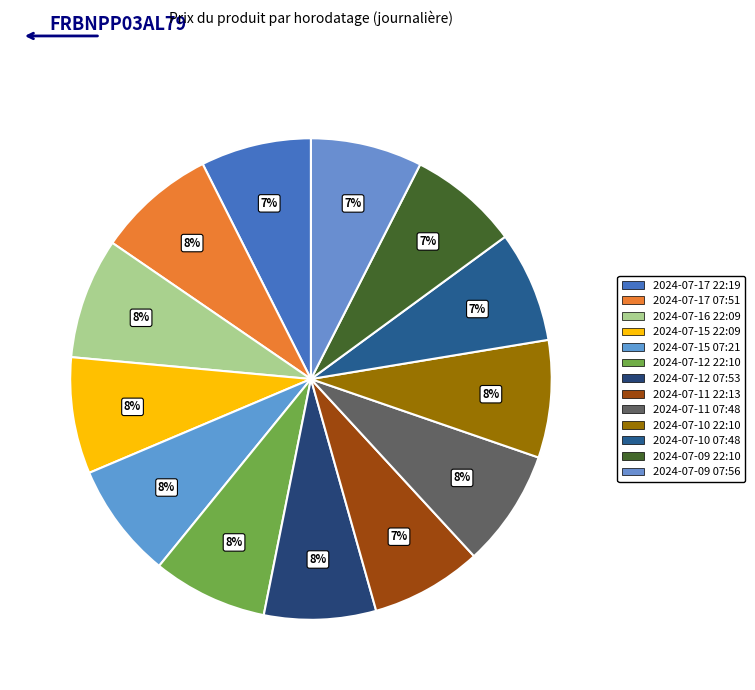

How many slices are in this pie chart?

13